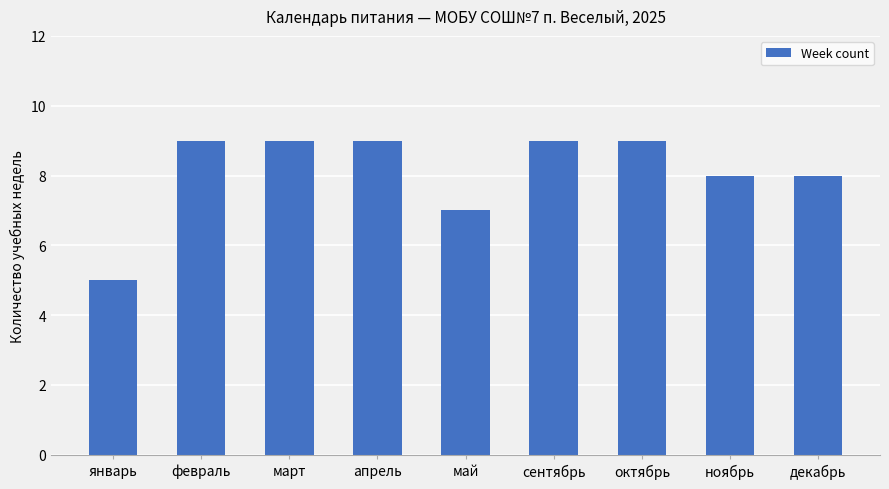

What position from the left is сентябрь?

6